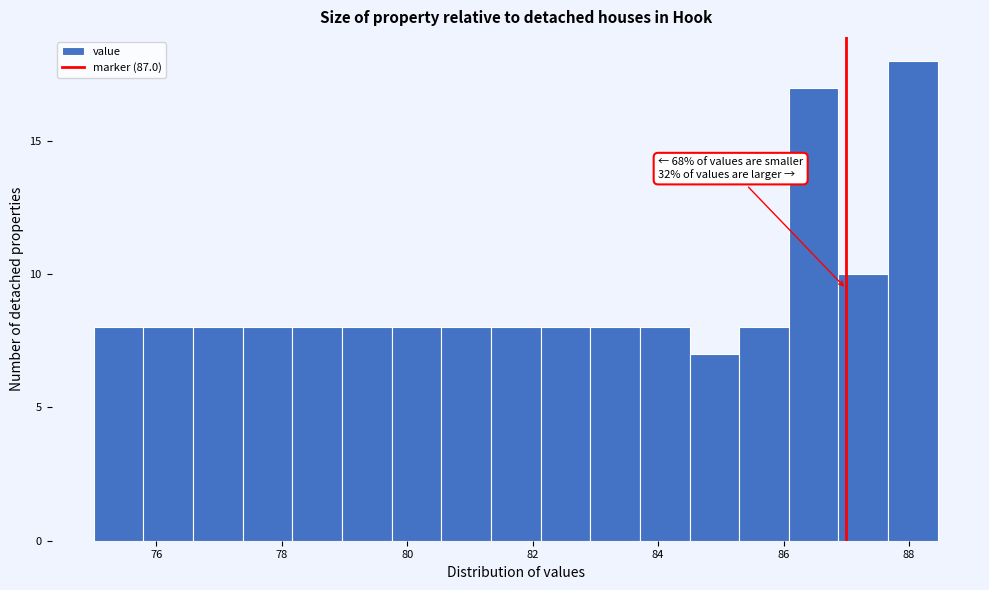

Around what value on the x-axis is the tallest bar? Give the approximate position of its centre, as read against the axis.

88.0